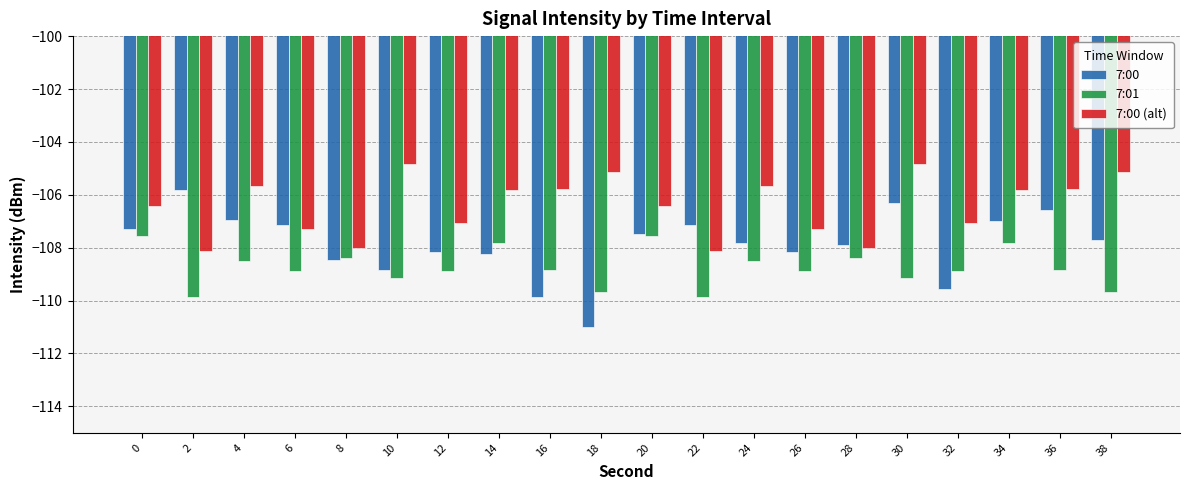

Which category has the lowest value in the 7:00 series?

18